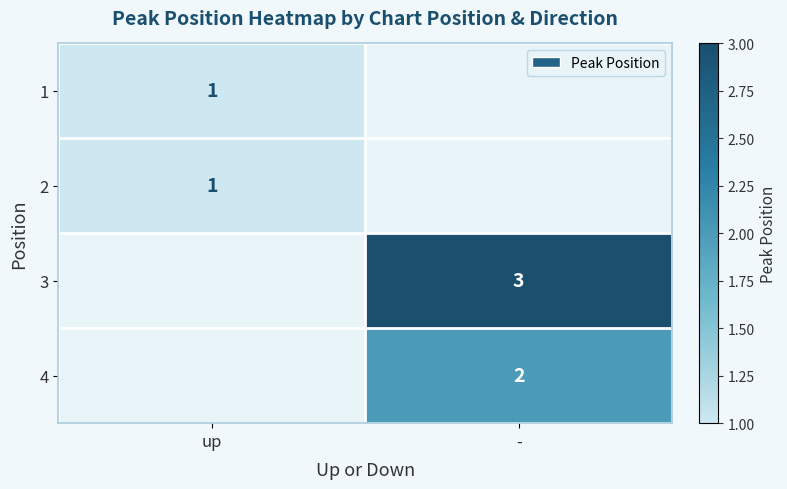

The 3 series shows 3 at -. True or false?

True